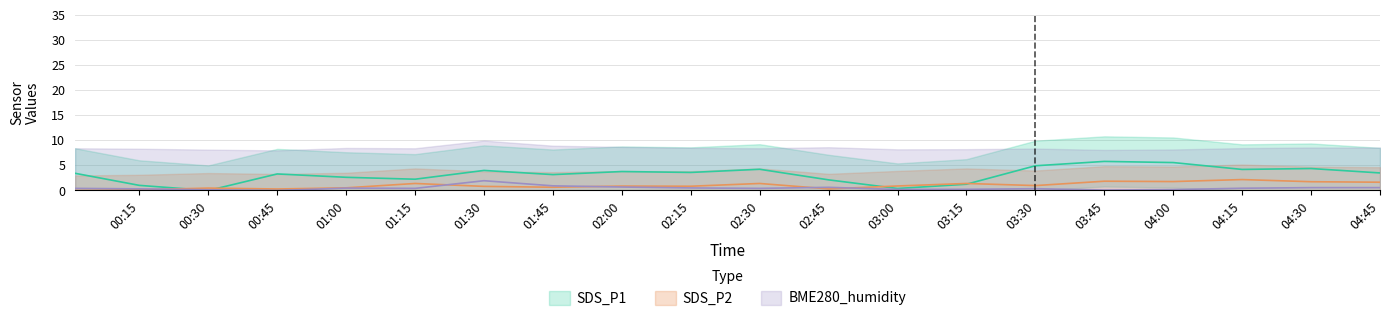

After their last crossing, which series has the higher values: BME280_humidity or SDS_P2?

SDS_P2